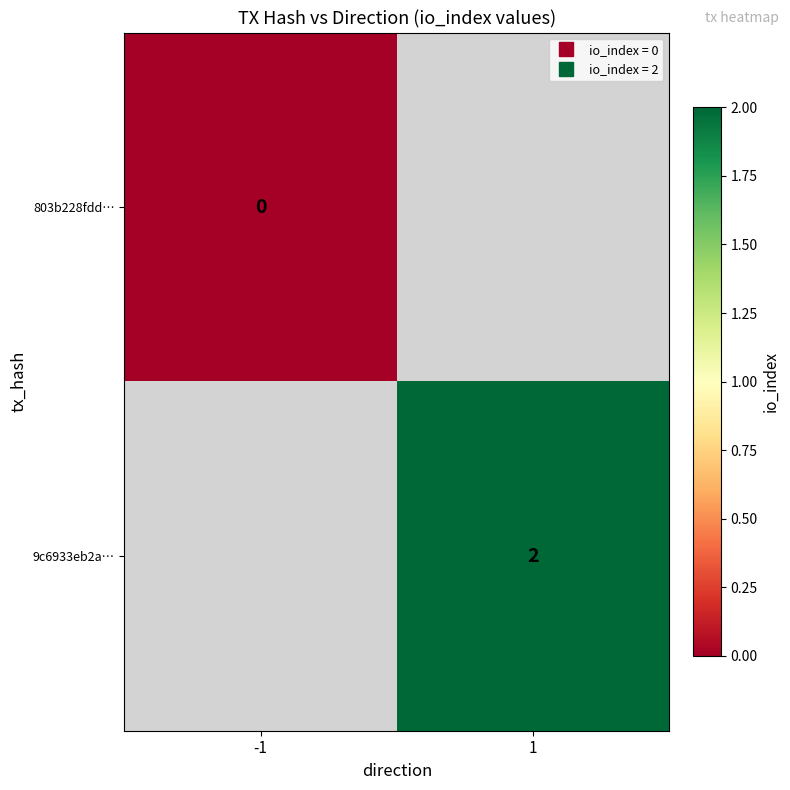

At how many categories does at least one series exceed 1?

1